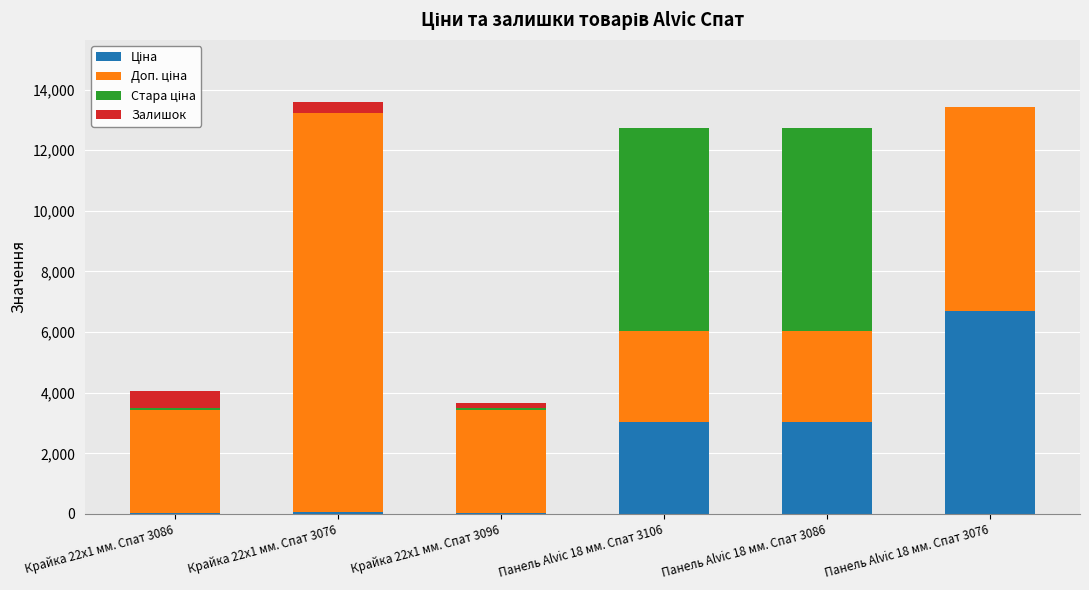

Does the chart contain stacked bars?

Yes